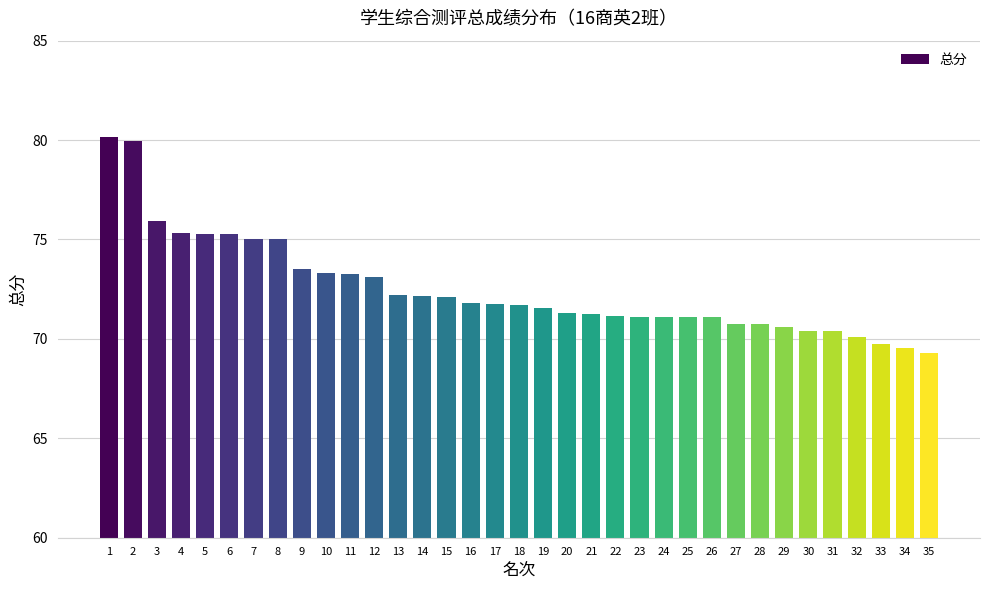

True or false: the data shows 75.3 at 6.

True